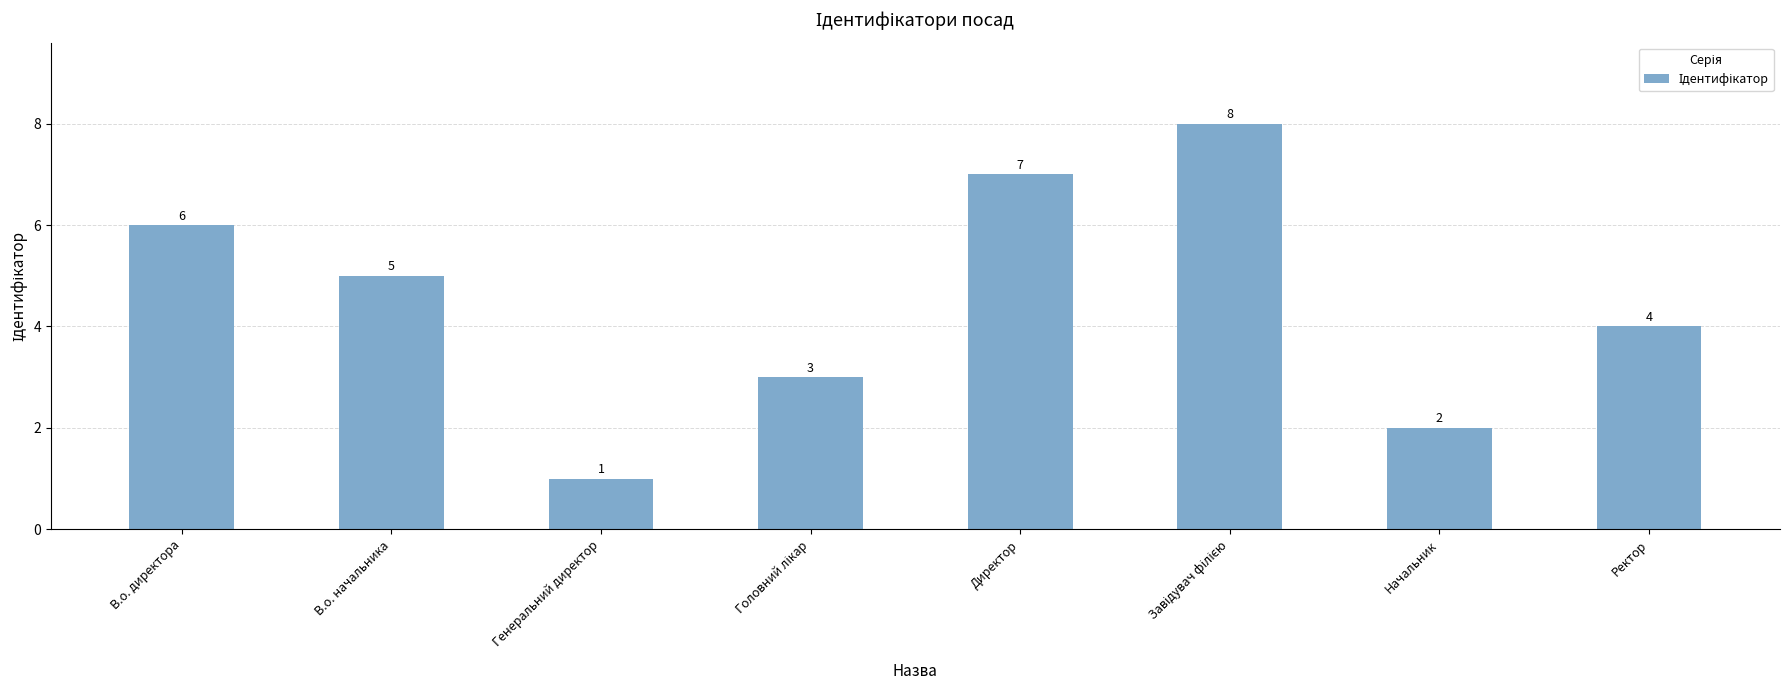

What position from the right is В.о. директора?

8